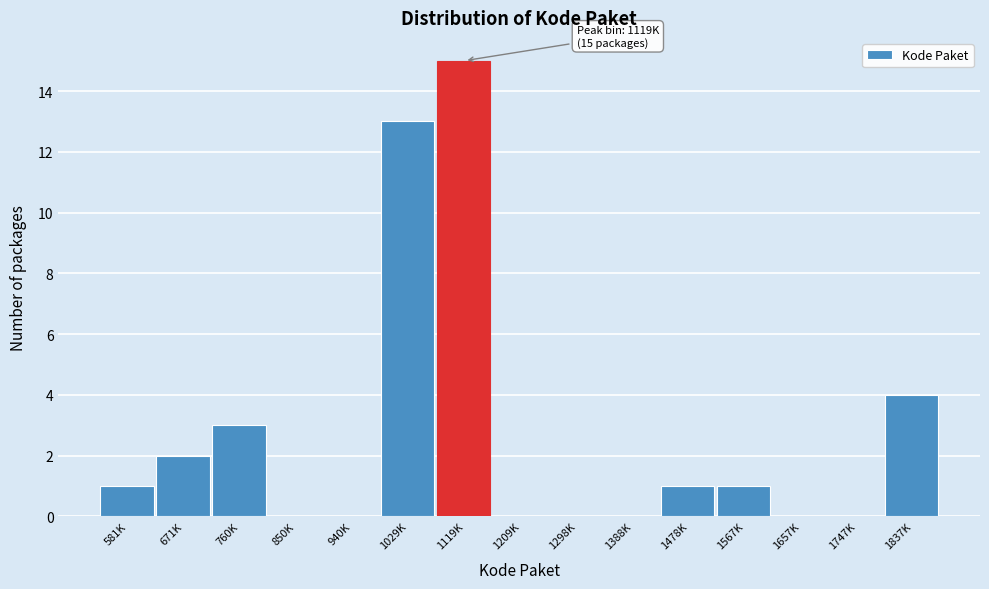

Reading left to right, what are all the values shown in this chart?

581K=1	671K=2	760K=3	850K=0	940K=0	1029K=13	1119K=15	1209K=0	1298K=0	1388K=0	1478K=1	1567K=1	1657K=0	1747K=0	1837K=4